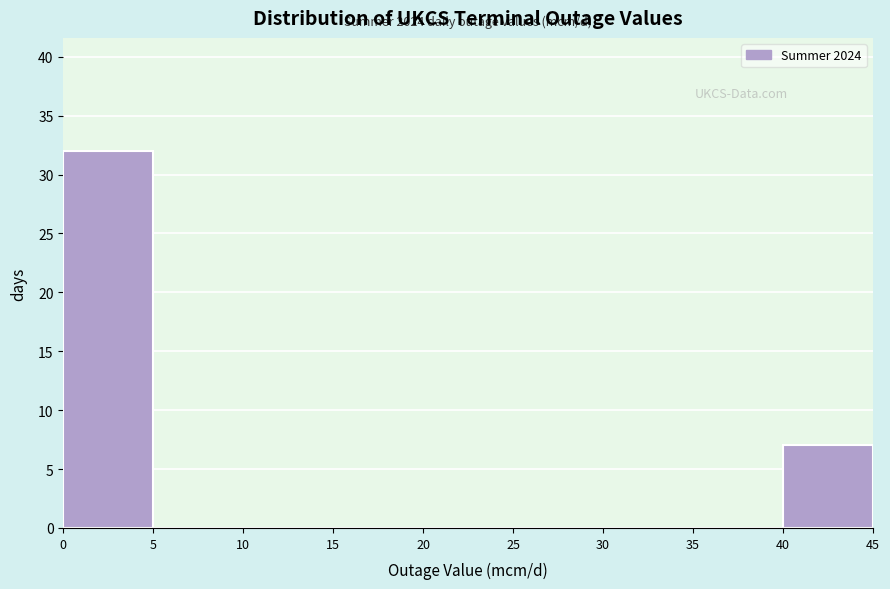

Over which range of the x-axis is the bar tallest?

0 to 5